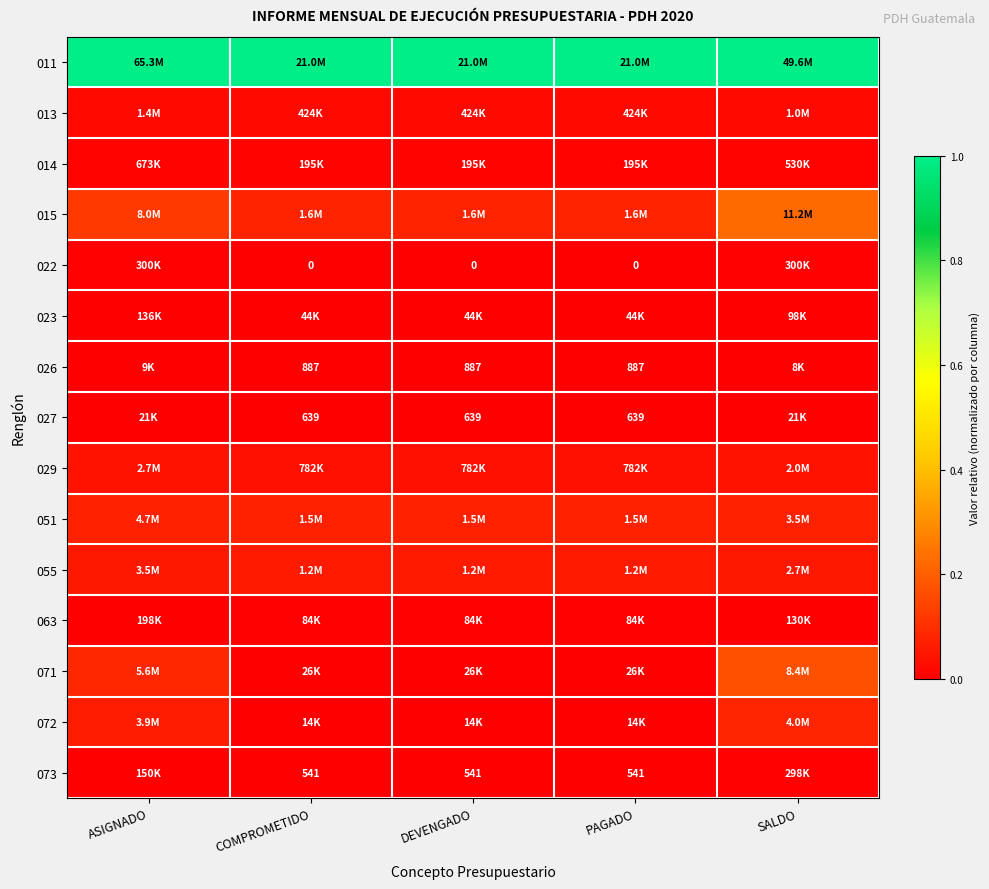

Which series has the largest total across all categories?

011